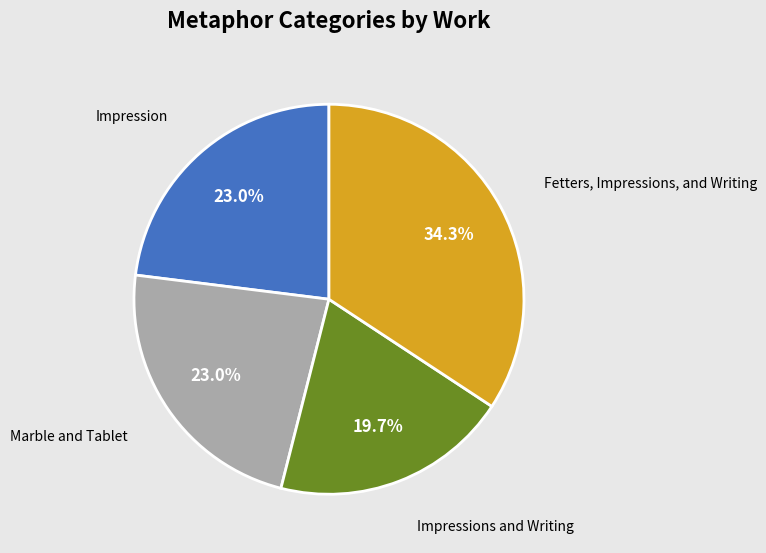

To the nearest percent, what is the combined percentage of Impression and Marble and Tablet?

46%